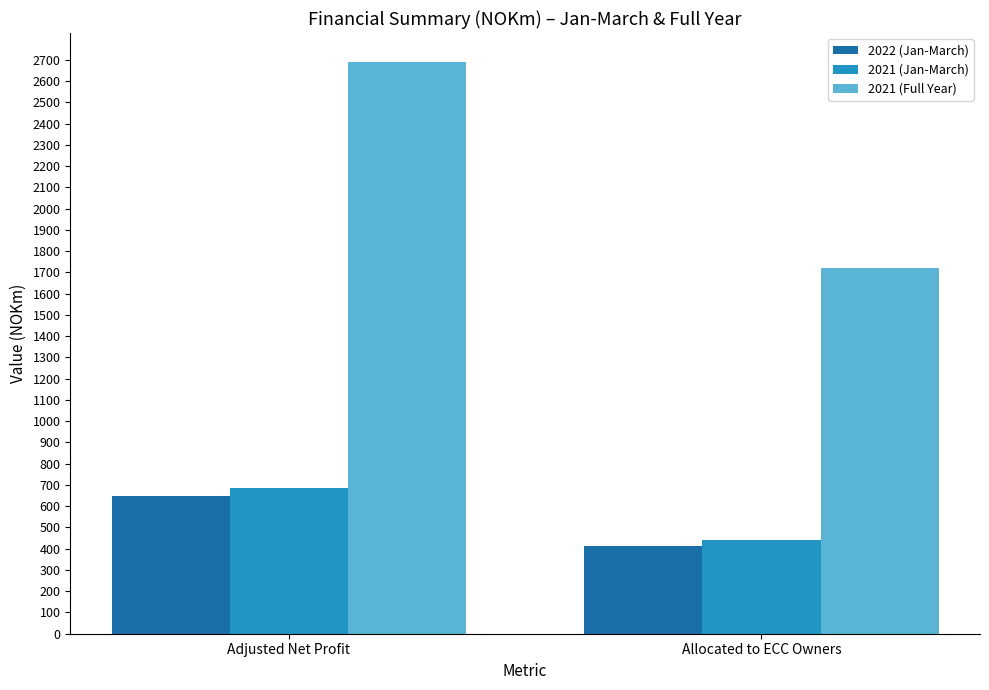

What are all the series names shown in the legend?

2022 (Jan-March), 2021 (Jan-March), 2021 (Full Year)